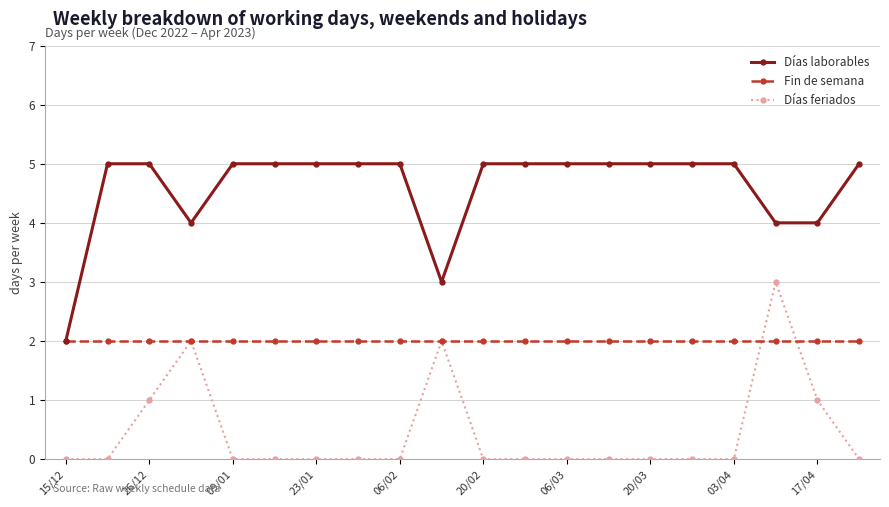

What is the maximum value shown in the chart?

5